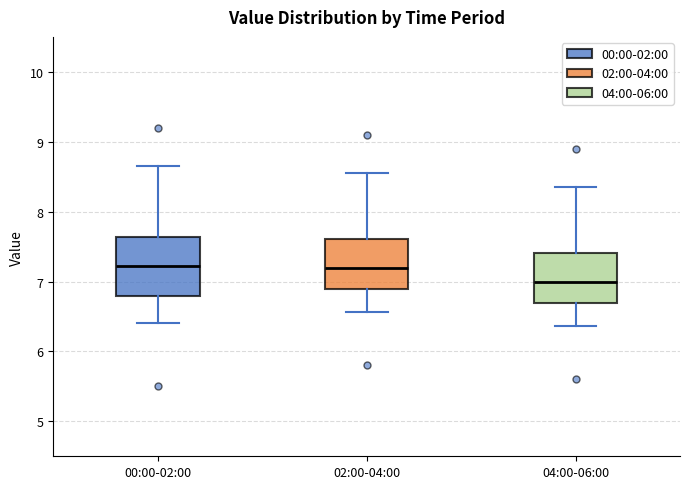

Where does the upper whisker of the box for 00:00-02:00 end on the y-axis? The values are not printed on the chart, so give them approximately, as read against the axis.

8.7